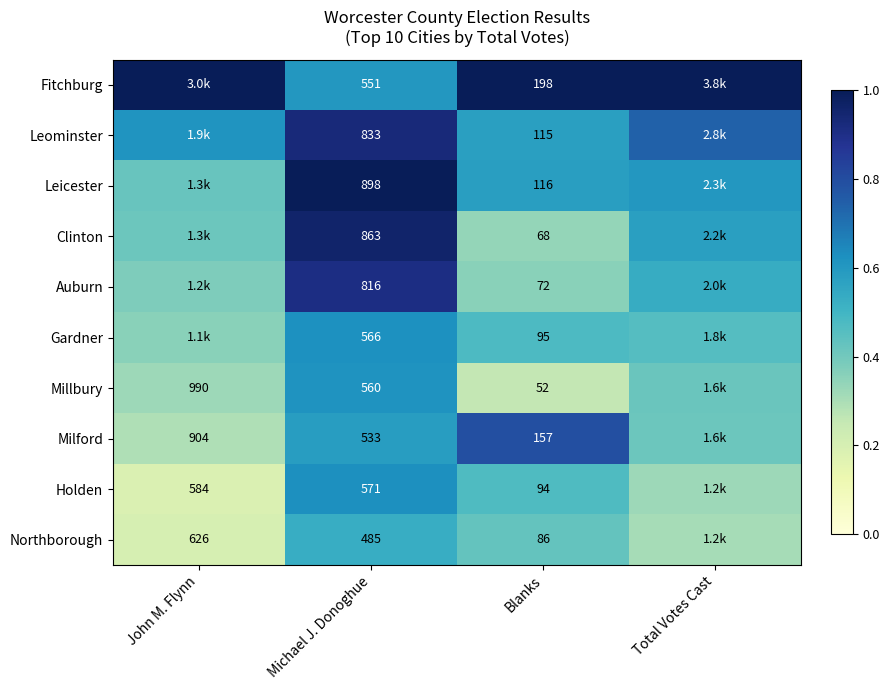

At Blanks, list the series in order from largest to smallest.

Fitchburg, Milford, Leicester, Leominster, Gardner, Holden, Northborough, Auburn, Clinton, Millbury